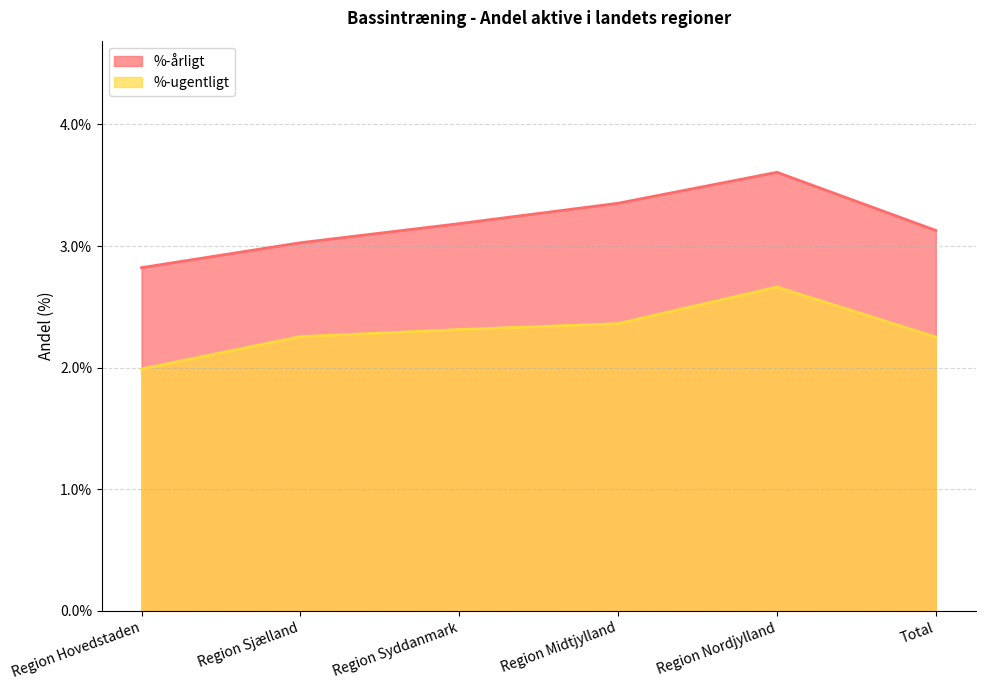

Is the value of %-ugentligt at Region Sjælland greater than the value of %-årligt at Region Syddanmark?

No